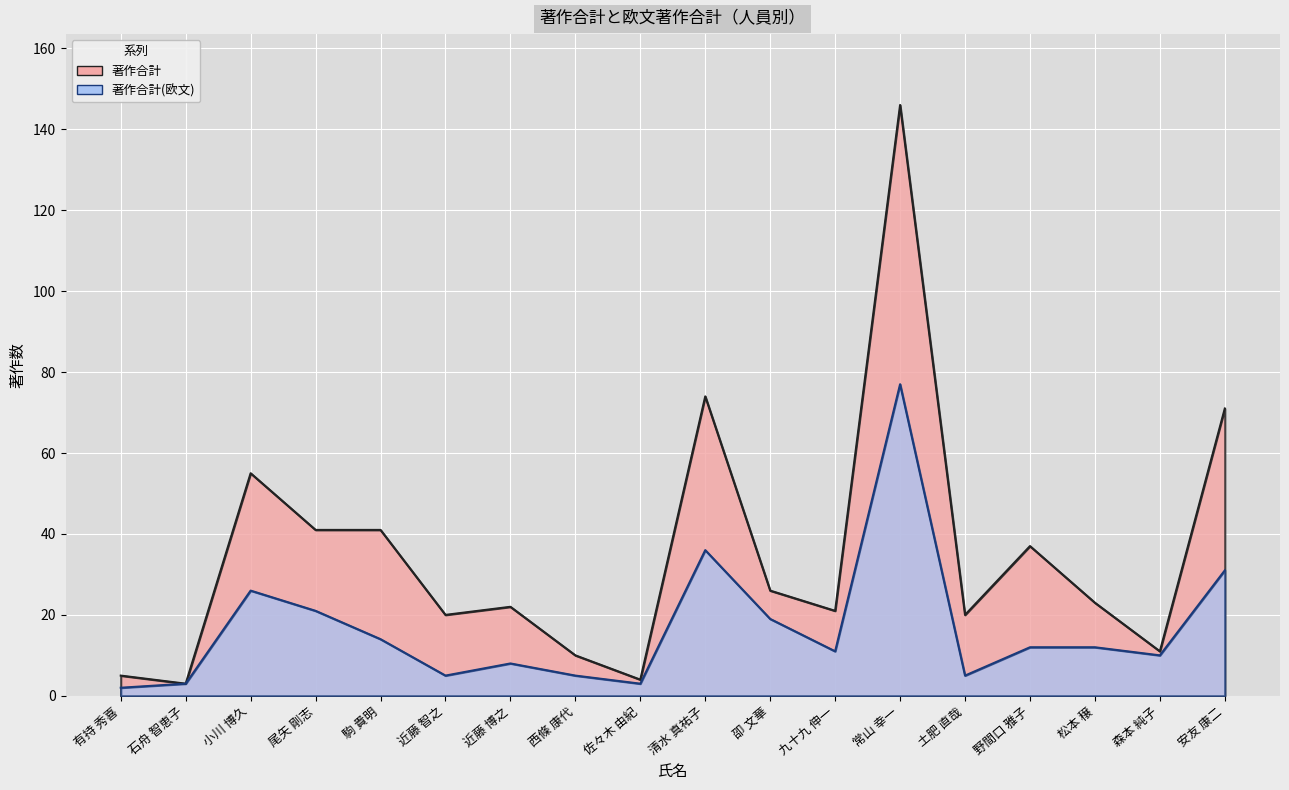

What is the approximate value of 著作合計 at 九十九 伸一, to the nearest 10?

20